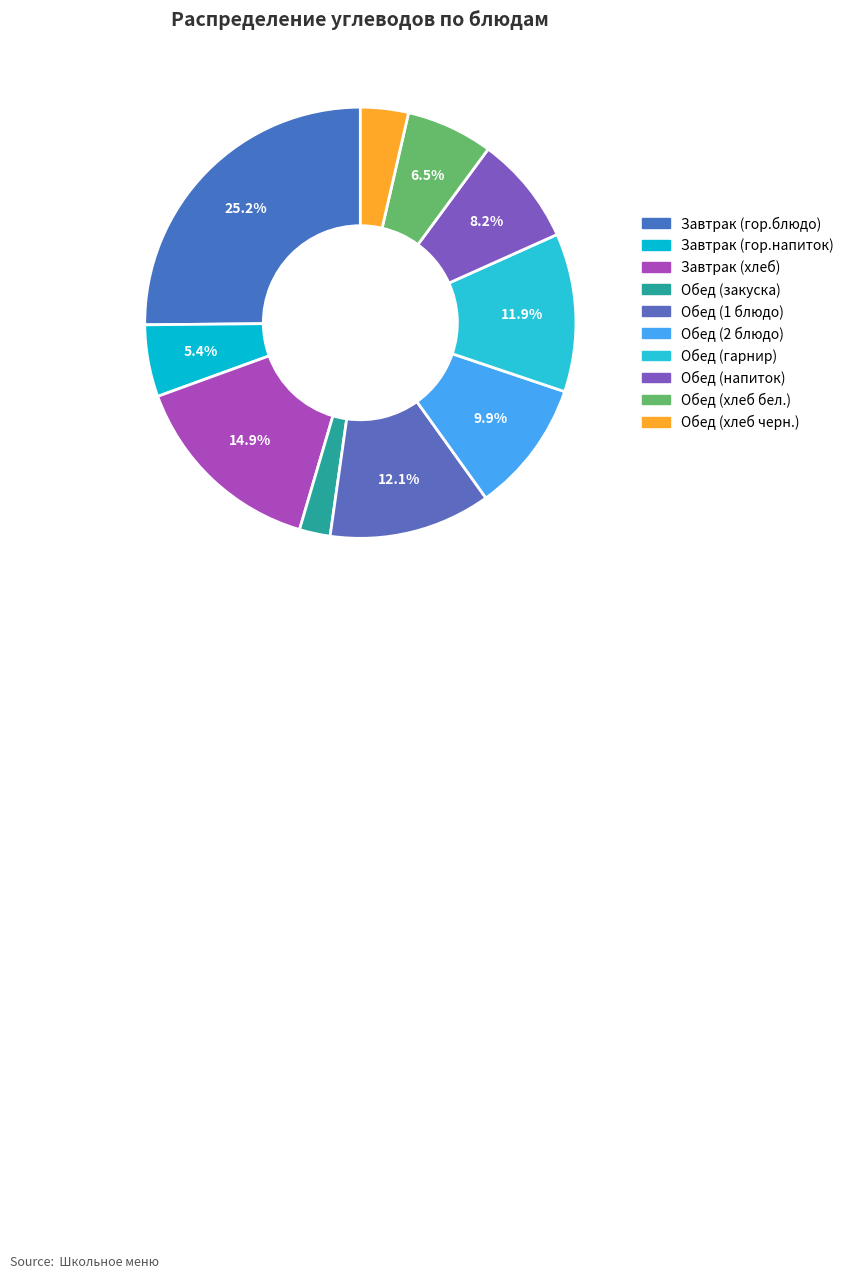

True or false: Обед (закуска) accounts for 16% of the total.

False